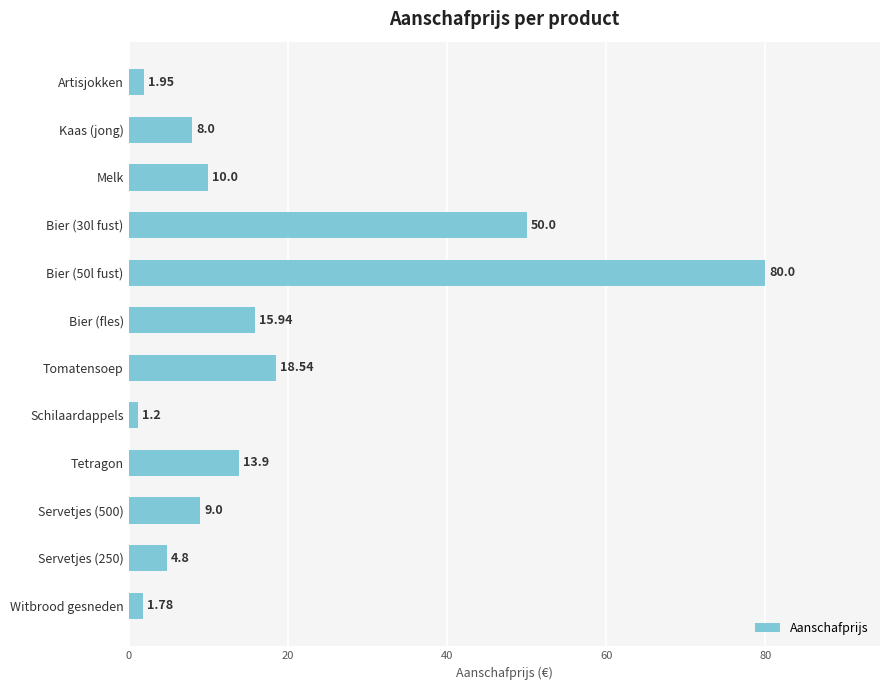

What is the label of the 12th bar from the bottom?

Artisjokken